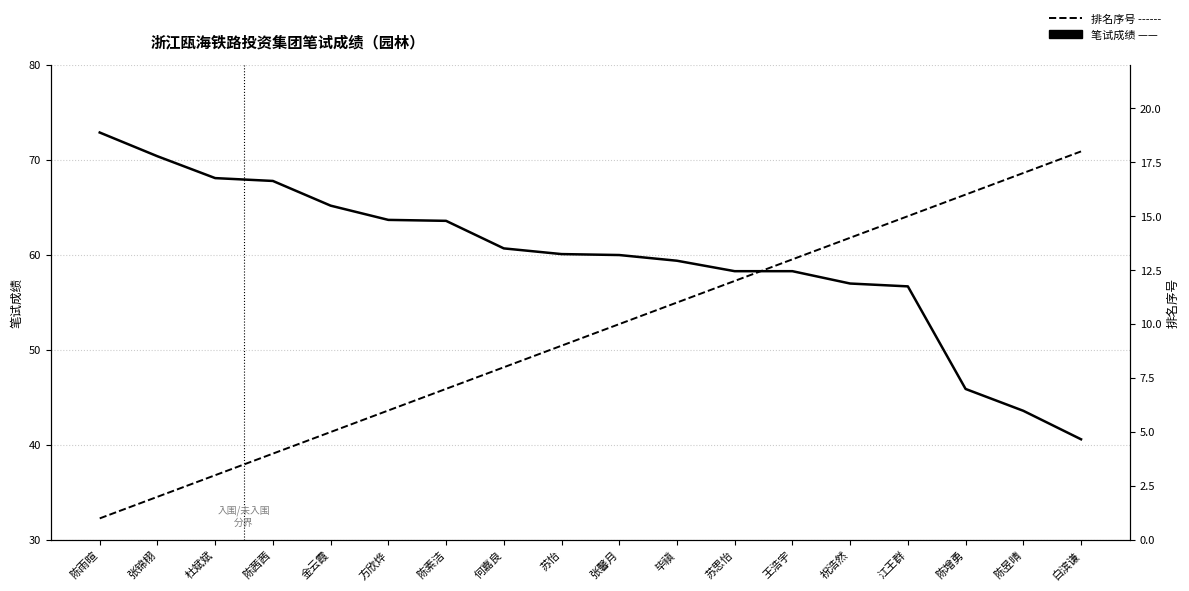

Between 张锦栩 and 张馨月, which series saw the biggest shift?

笔试成绩